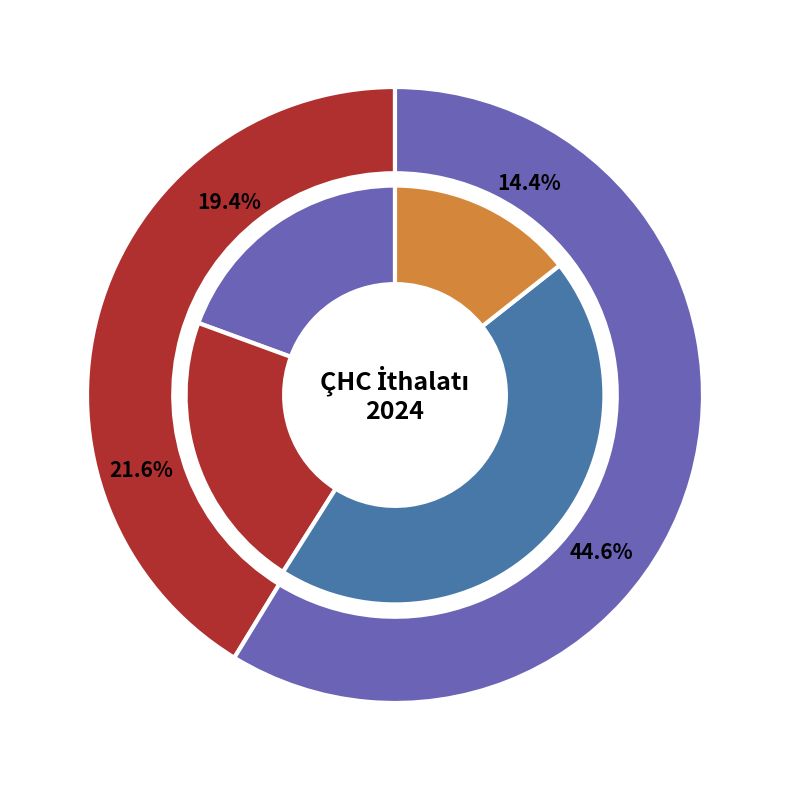

What percentage is the Canlı atlar, safkan slice, to the nearest percent?

18%